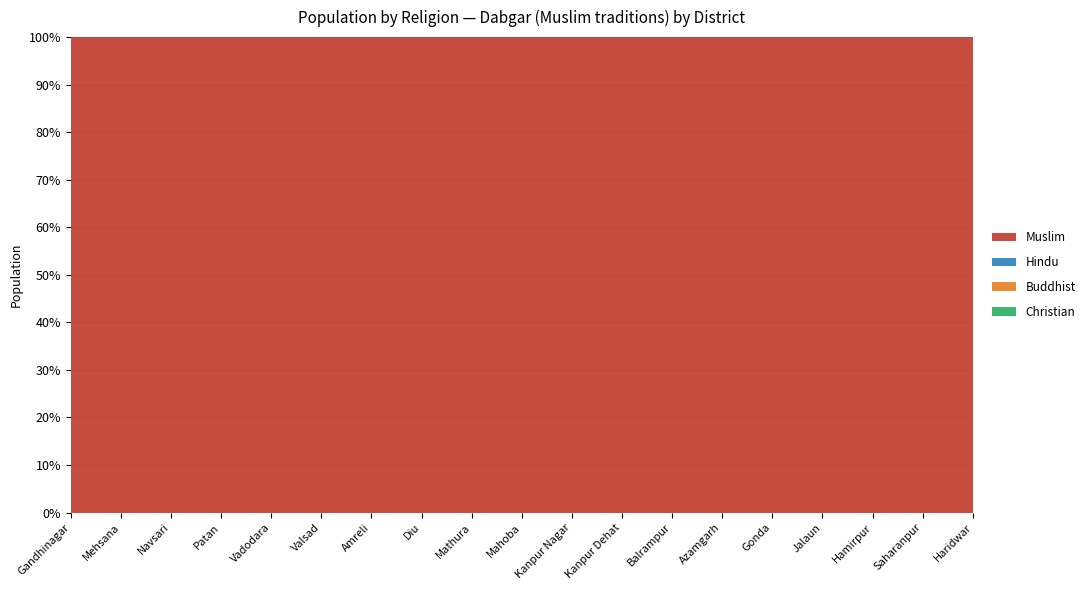

At which label does Buddhist reach its minimum?

Gandhinagar